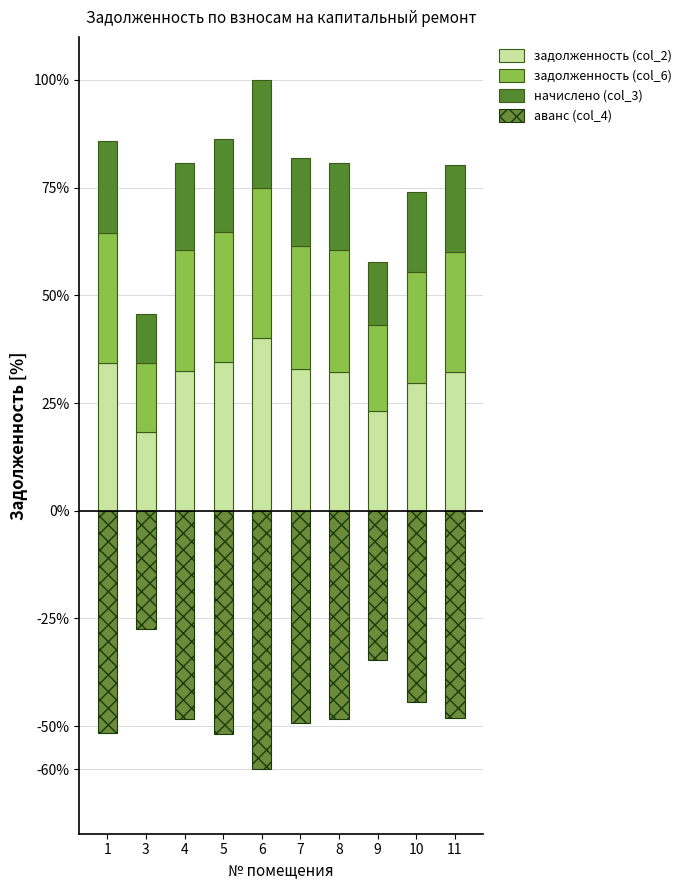

How many distinct data groups are displayed?

4